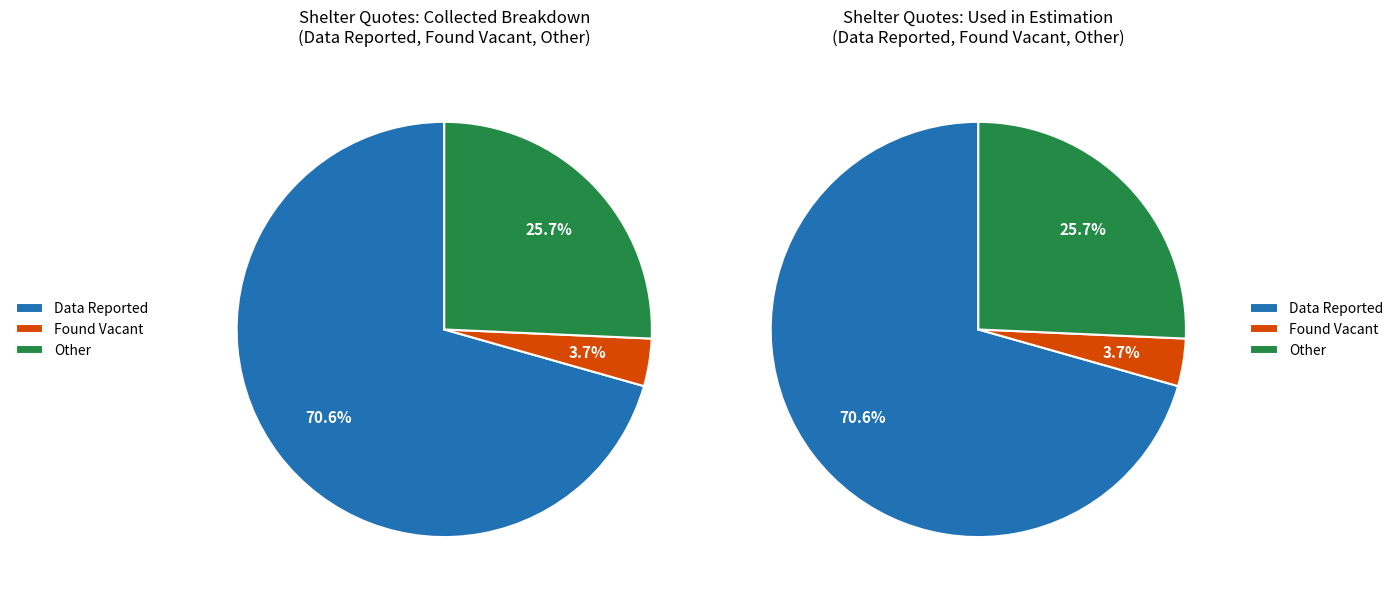

Is Data Reported the majority of the pie?

Yes